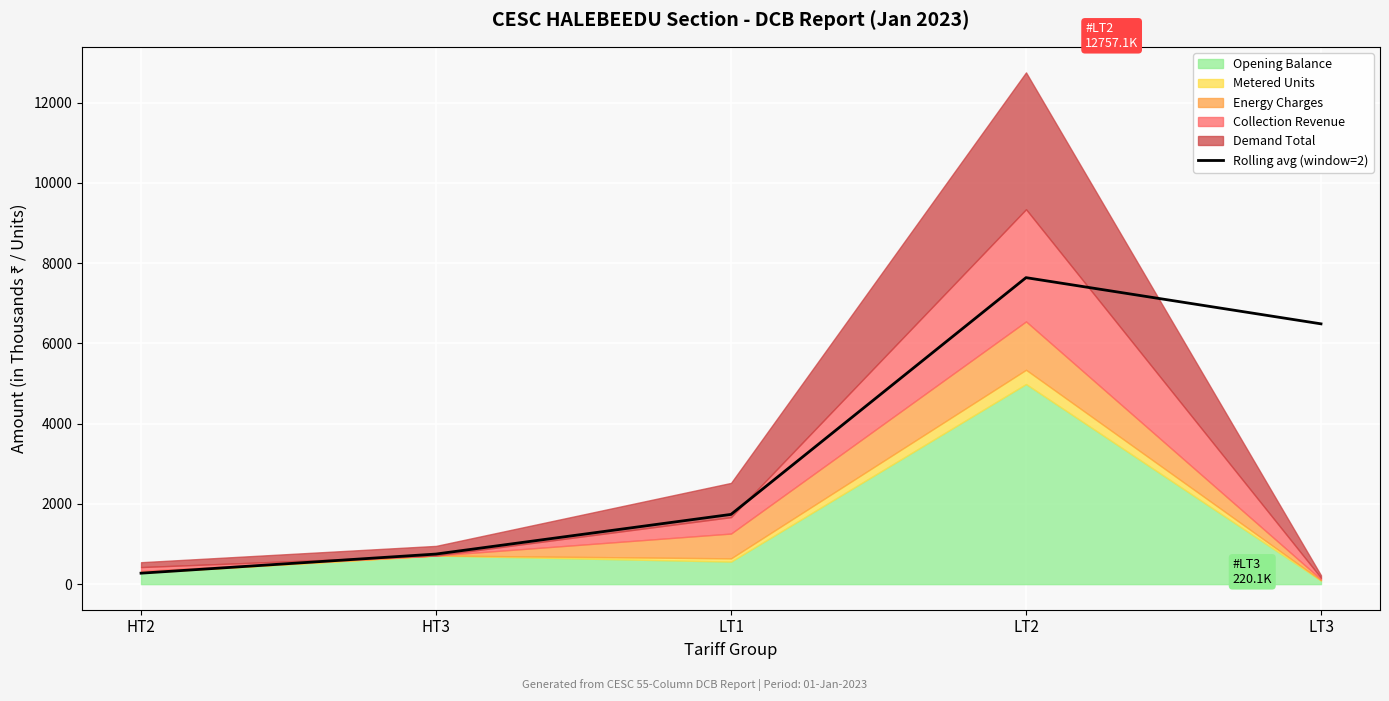

What is the average value?

3378.1